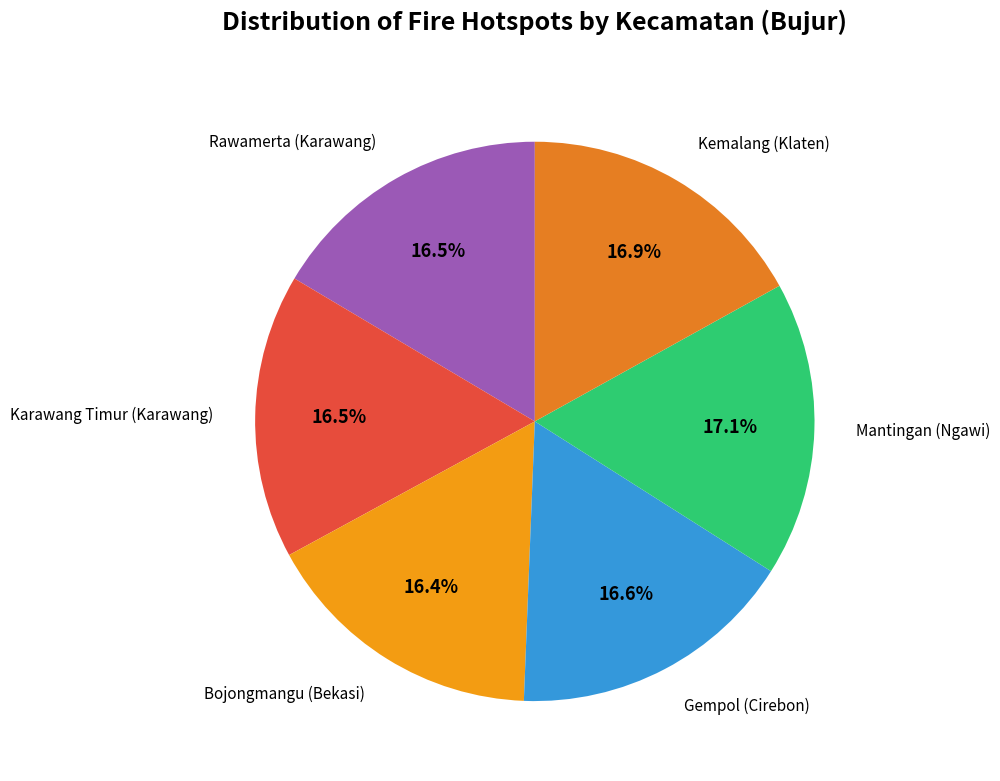

How many slices are in this pie chart?

6